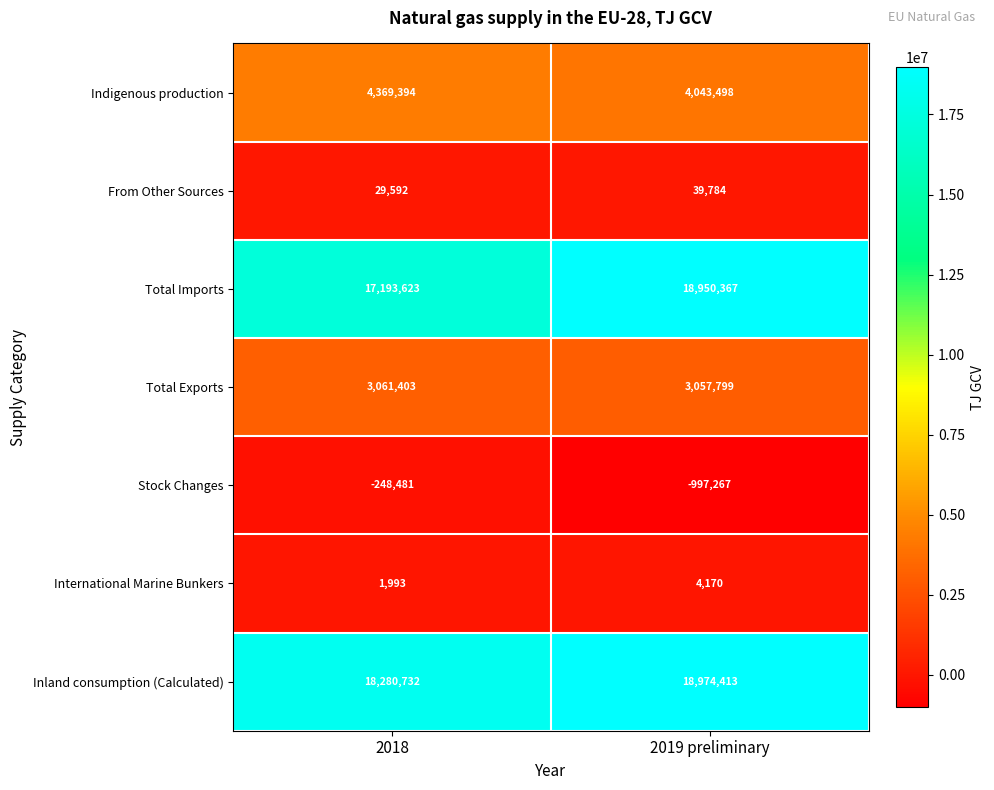

What is the total value across all series at 2018?

42688256